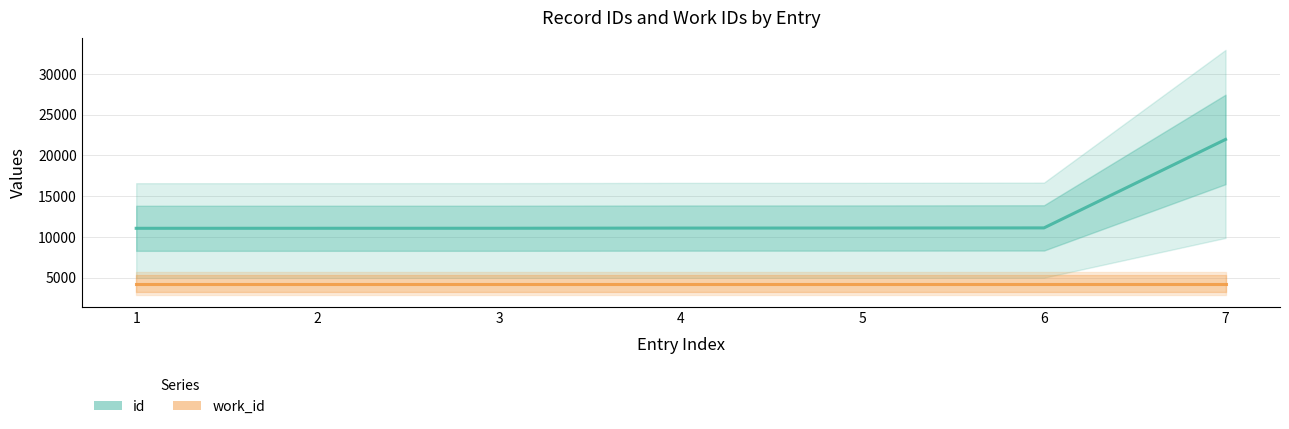

What is the difference between the maximum and minimum values in the id series?

10905